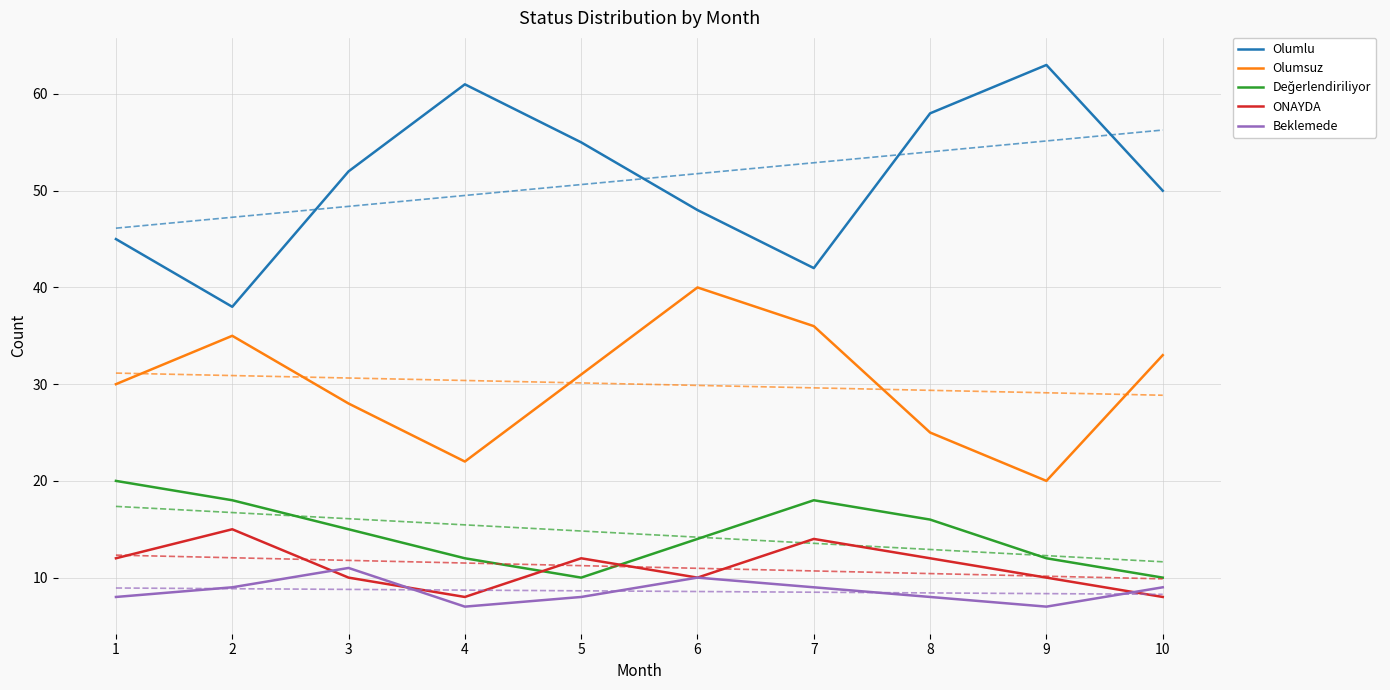

What is the value of the Beklemede point at the 10th from the left?

9